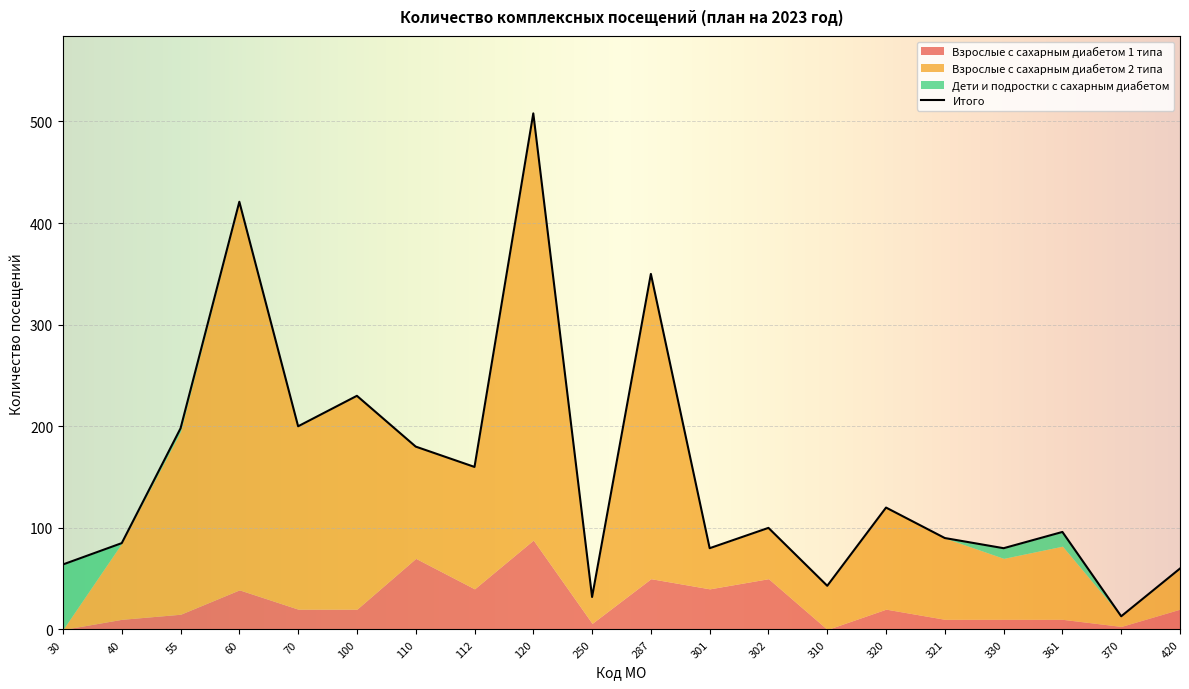

After their last crossing, which series has the higher values: Дети и подростки с сахарным диабетом or Взрослые с сахарным диабетом 1 типа?

Взрослые с сахарным диабетом 1 типа